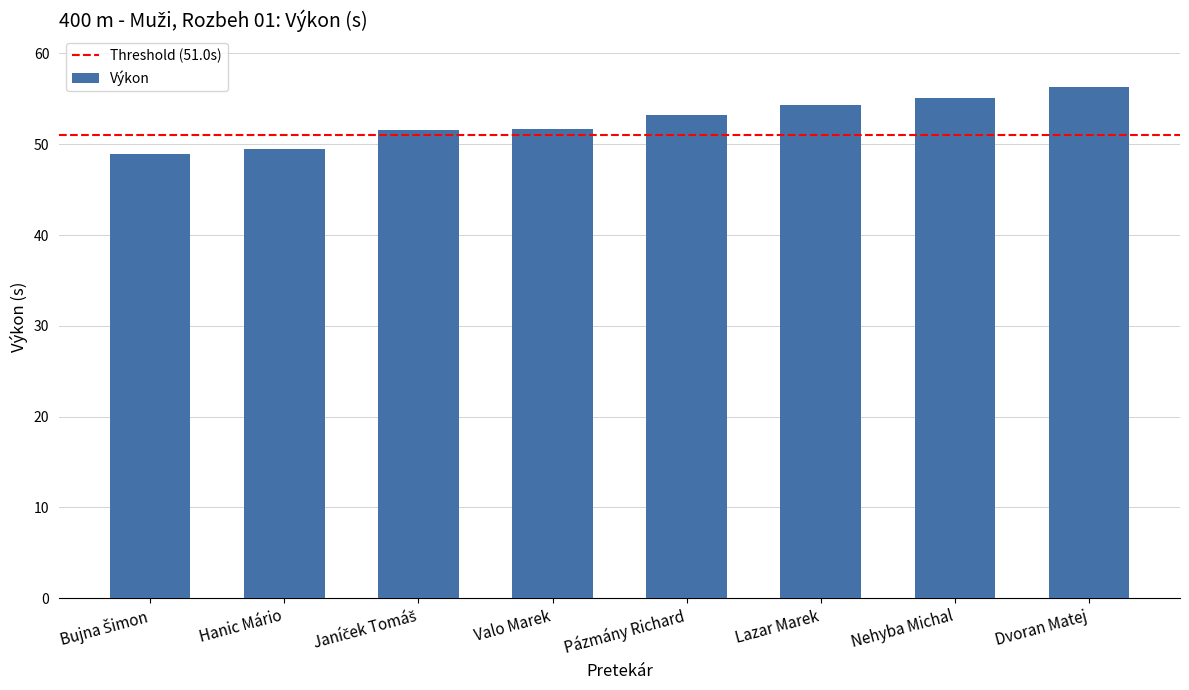

Read the value at Lazar Marek.

54.3